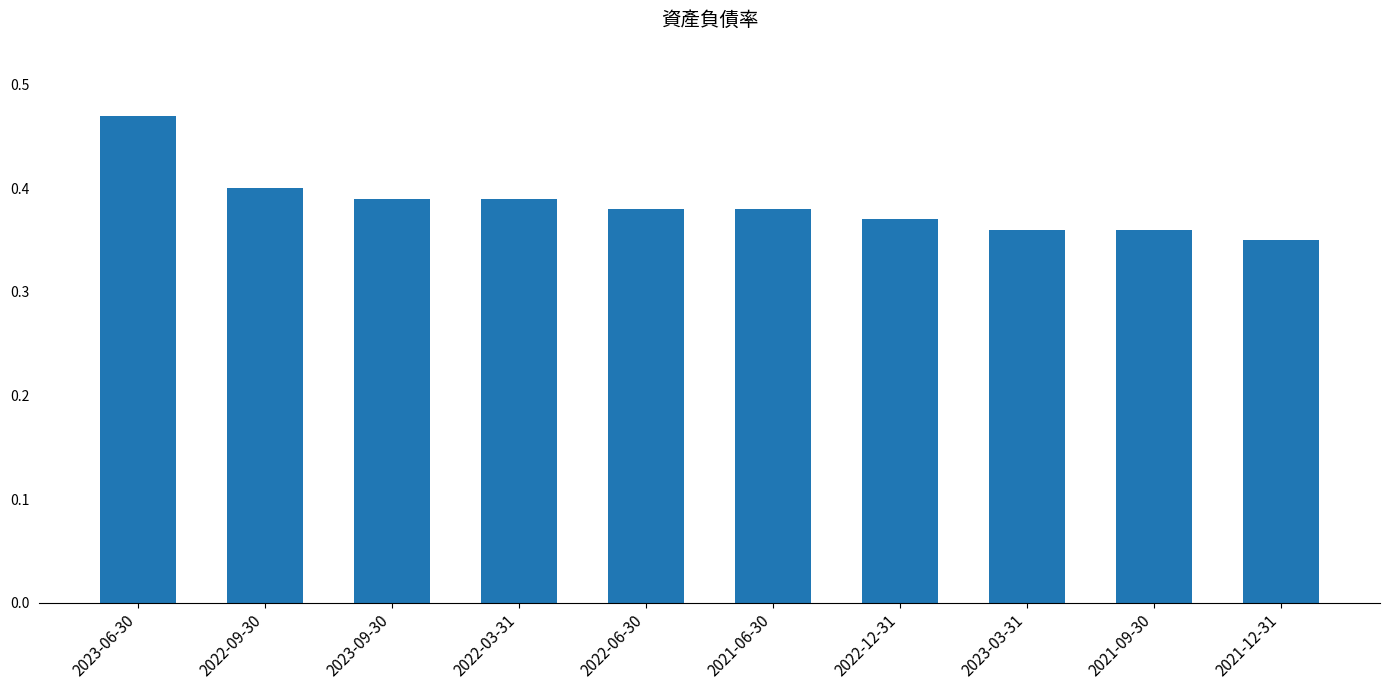

At which label is the value closest to 0?

2021-12-31